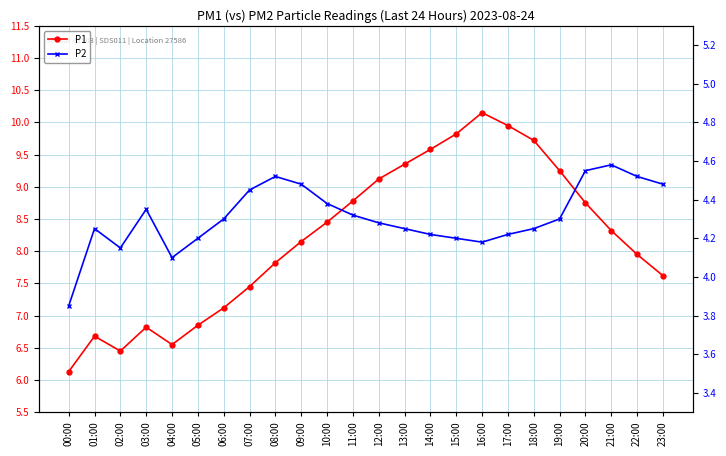

Reading left to right, transcribe all the data shown in this chart.

P1: 00:00=6.1	01:00=6.7	02:00=6.5	03:00=6.8	04:00=6.5	05:00=6.8	06:00=7.1	07:00=7.5	08:00=7.8	09:00=8.2	10:00=8.4	11:00=8.8	12:00=9.1	13:00=9.3	14:00=9.6	15:00=9.8	16:00=10.2	17:00=9.9	18:00=9.7	19:00=9.2	20:00=8.8	21:00=8.3	22:00=8.0	23:00=7.6
P2: 00:00=3.9	01:00=4.2	02:00=4.2	03:00=4.3	04:00=4.1	05:00=4.2	06:00=4.3	07:00=4.5	08:00=4.5	09:00=4.5	10:00=4.4	11:00=4.3	12:00=4.3	13:00=4.2	14:00=4.2	15:00=4.2	16:00=4.2	17:00=4.2	18:00=4.2	19:00=4.3	20:00=4.5	21:00=4.6	22:00=4.5	23:00=4.5